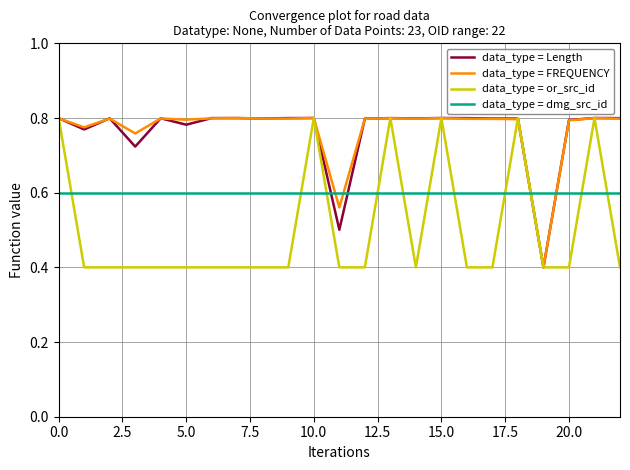

After their last crossing, which series has the higher values: data_type = dmg_src_id or data_type = Length?

data_type = Length